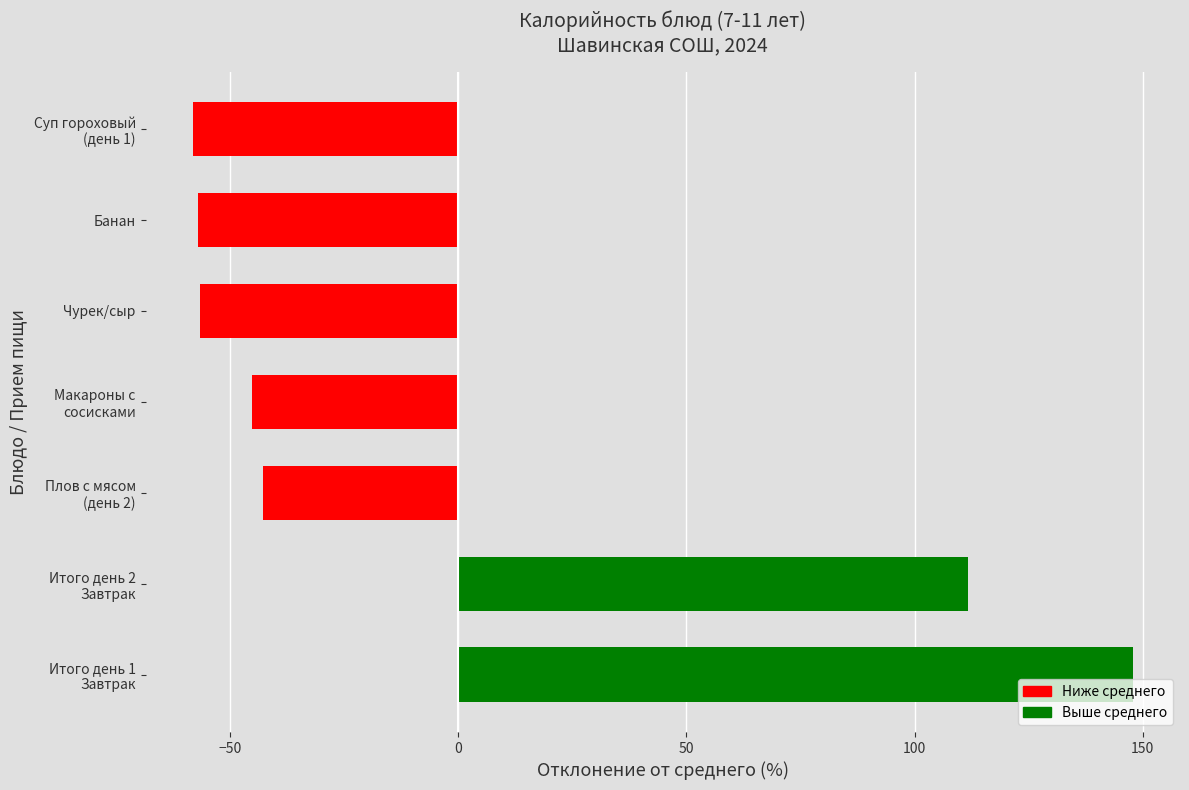

What is the smallest value displayed?

-58.2